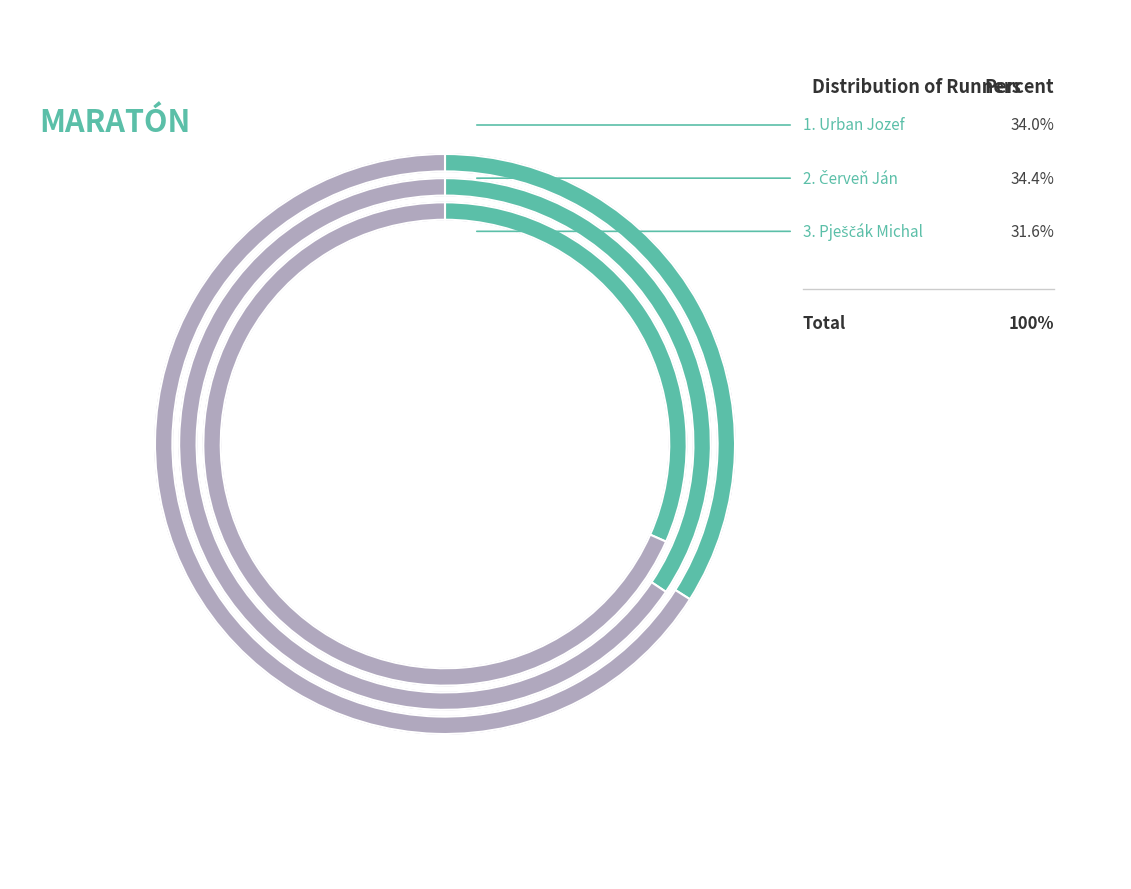

To the nearest percent, what is the difference between the Urban Jozef and Pješčák Michal slice percentages?

2%